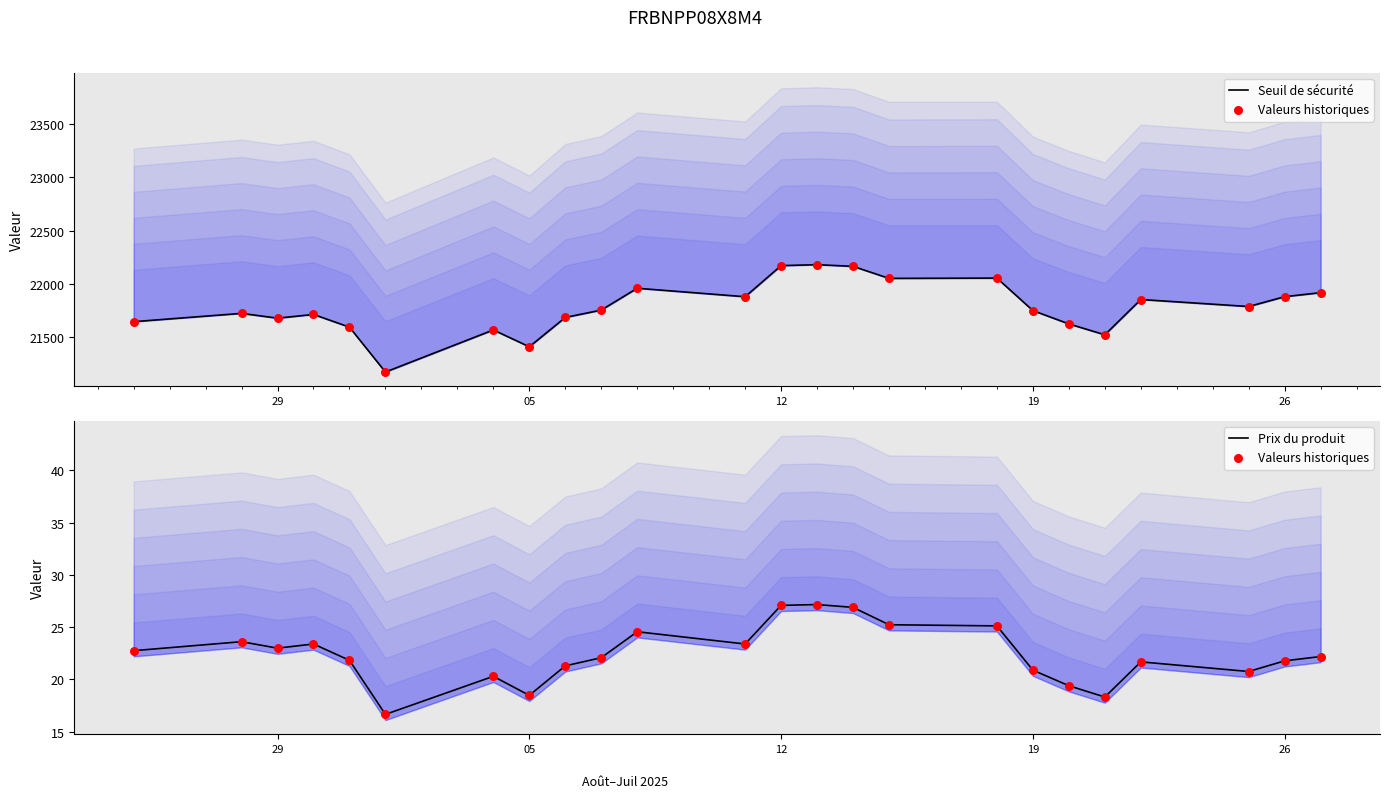

Is the value of Seuil de sécurité at 12 greater than the value of Valeurs historiques at 26?

Yes